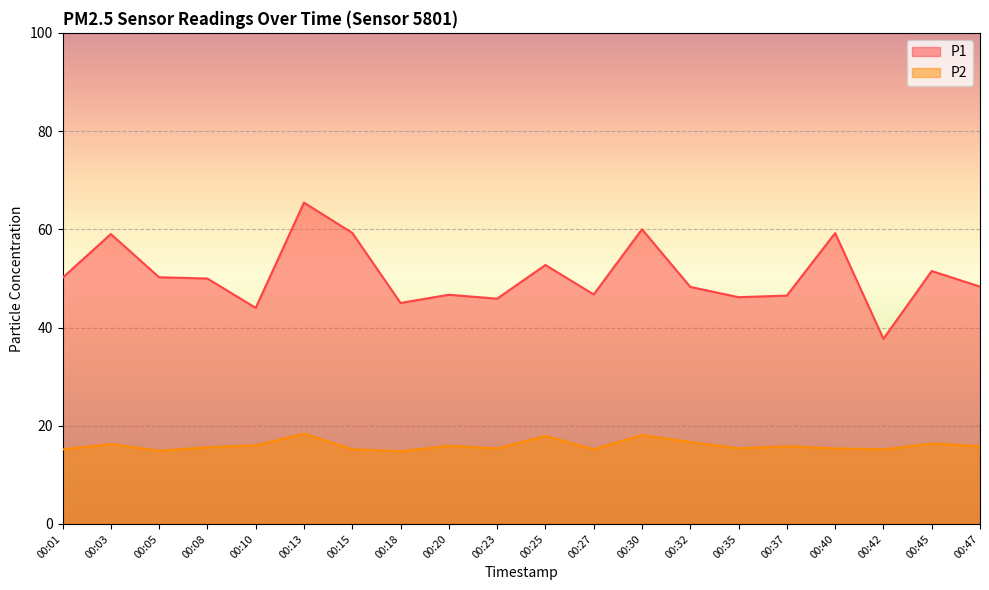

What is the greatest value displayed?

65.4